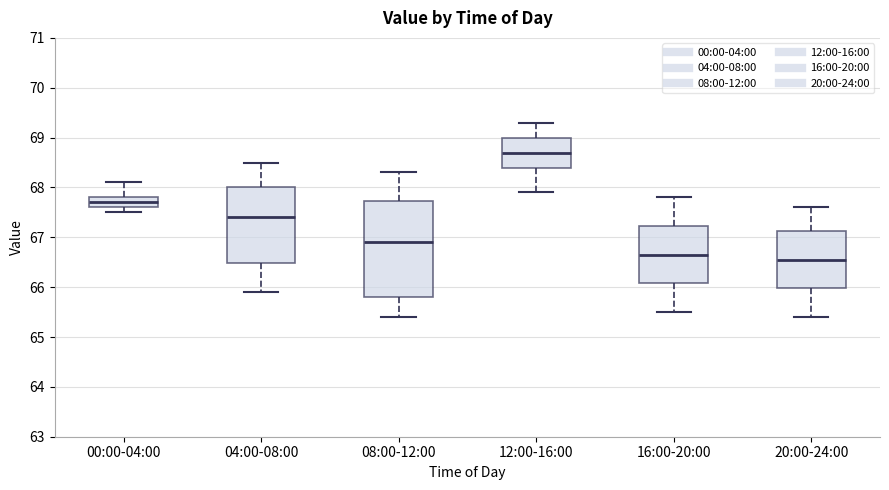

Which box has the highest median line?

12:00-16:00